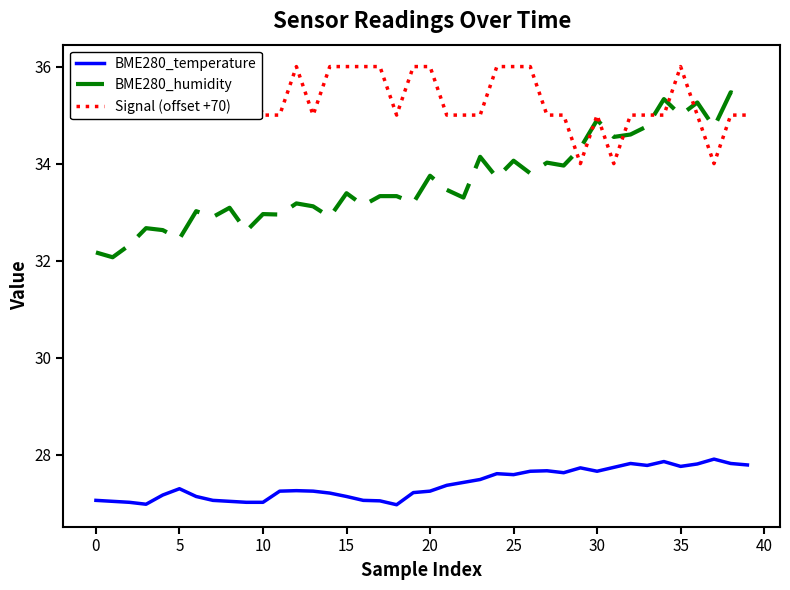

True or false: BME280_humidity and BME280_temperature cross at least once.

False